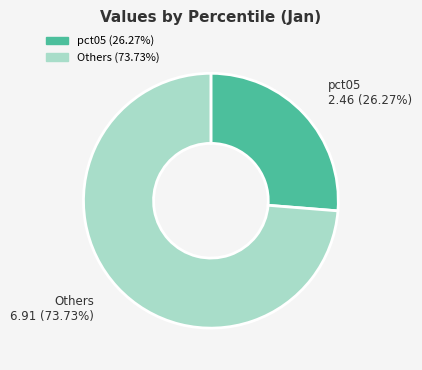

How many segments does this pie chart have?

2